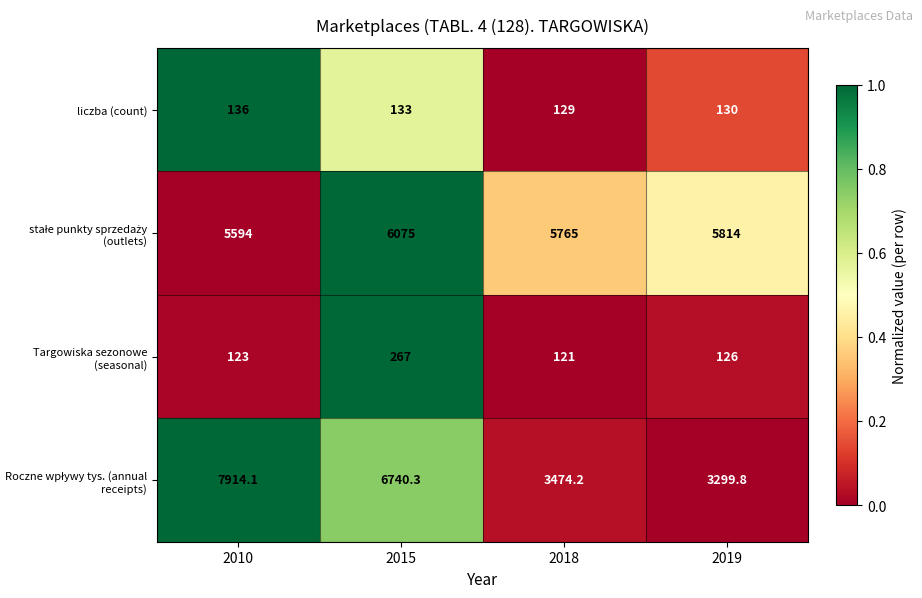

At which label does Targowiska sezonowe (seasonal) first exceed 126?

2015